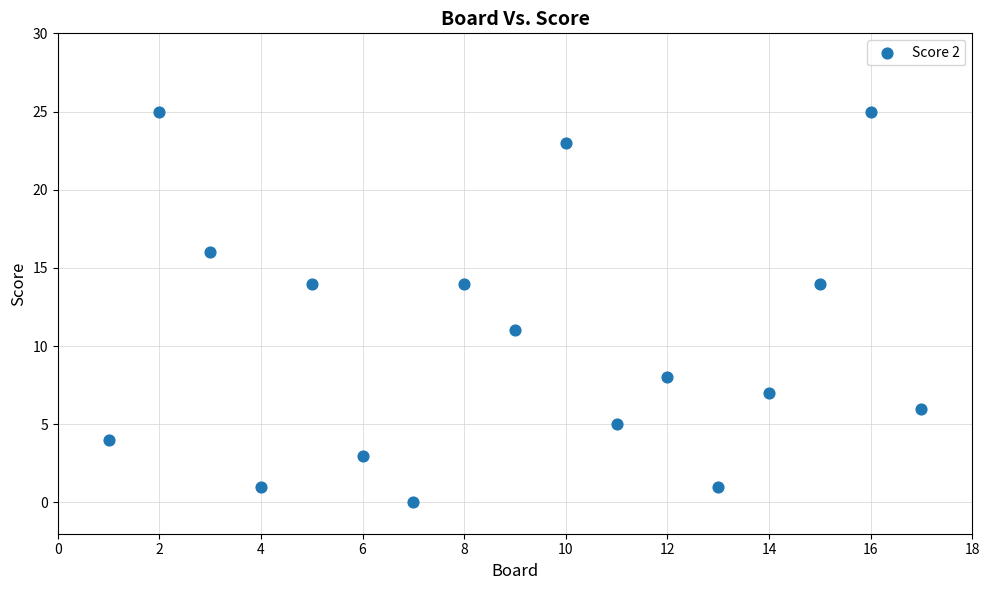

What Y value in the scatter plot is closest to 12?

11